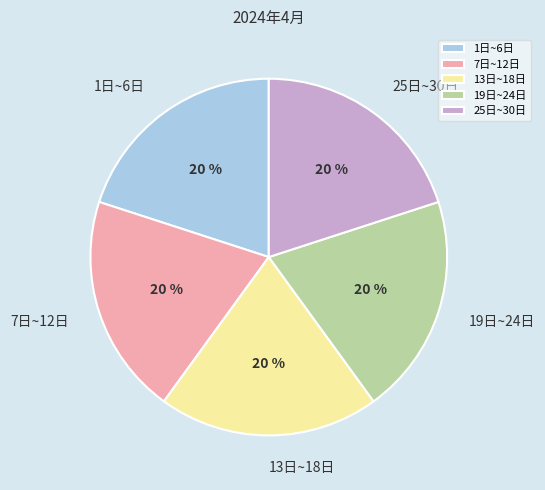

How many segments does this pie chart have?

5